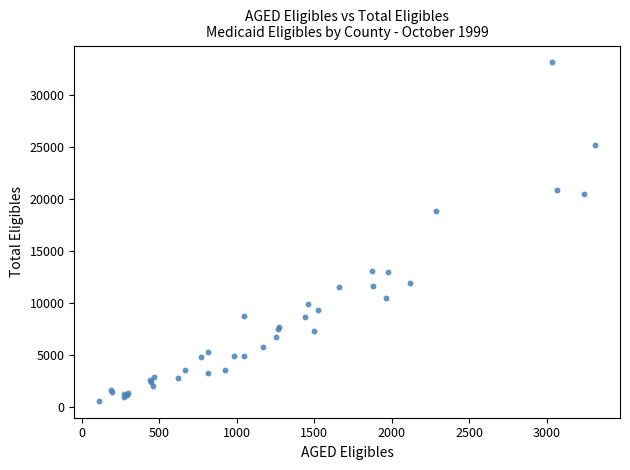

What Y value in the scatter plot is closest to 16877?

18877